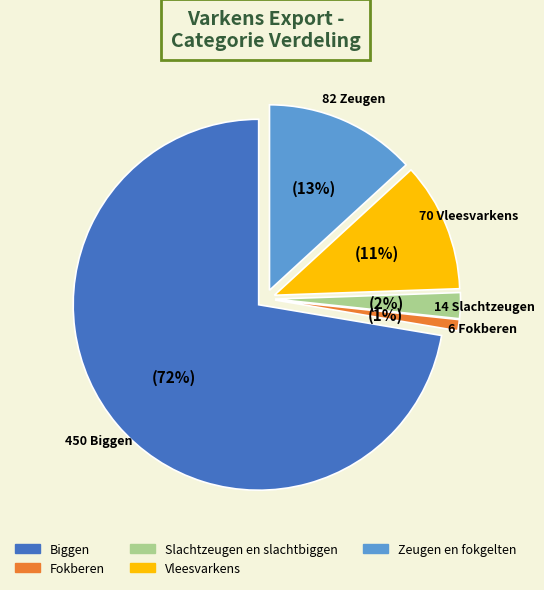

To the nearest percent, what is the average slice percentage?

20%